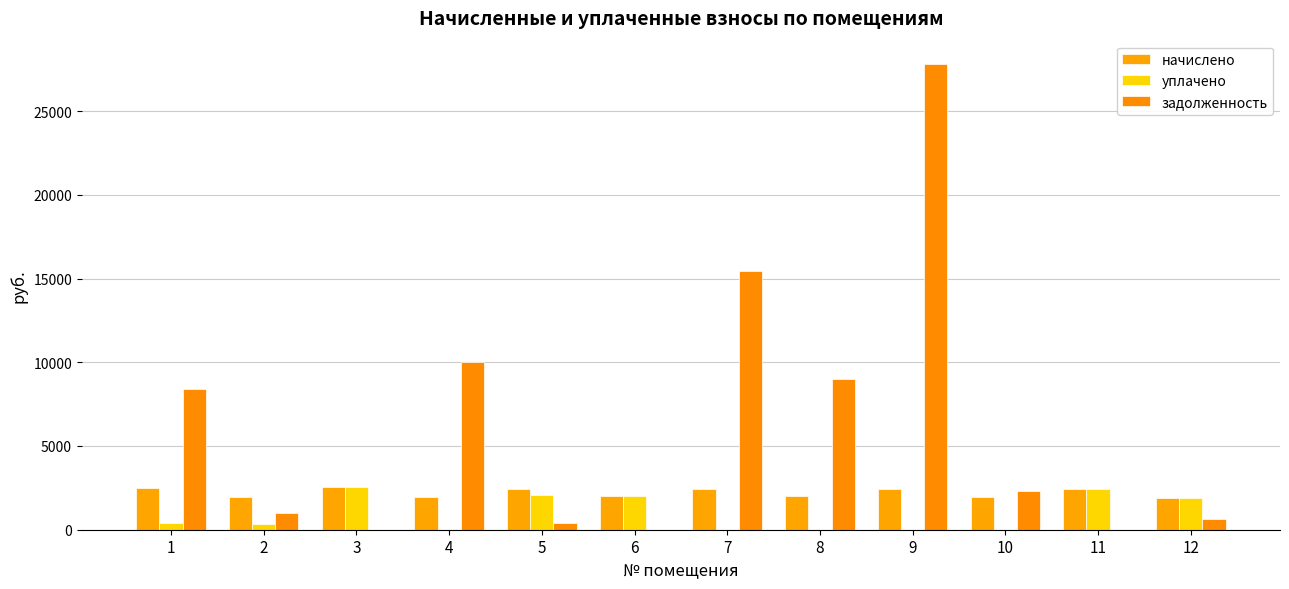

Between 1 and 10, which is larger?

1